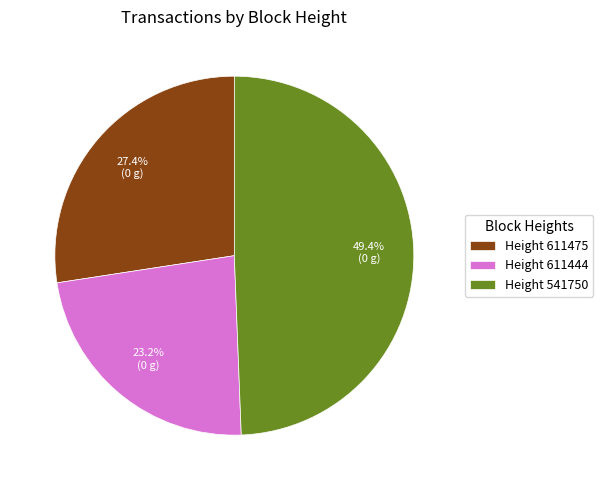

Count the number of slices in the pie.

3